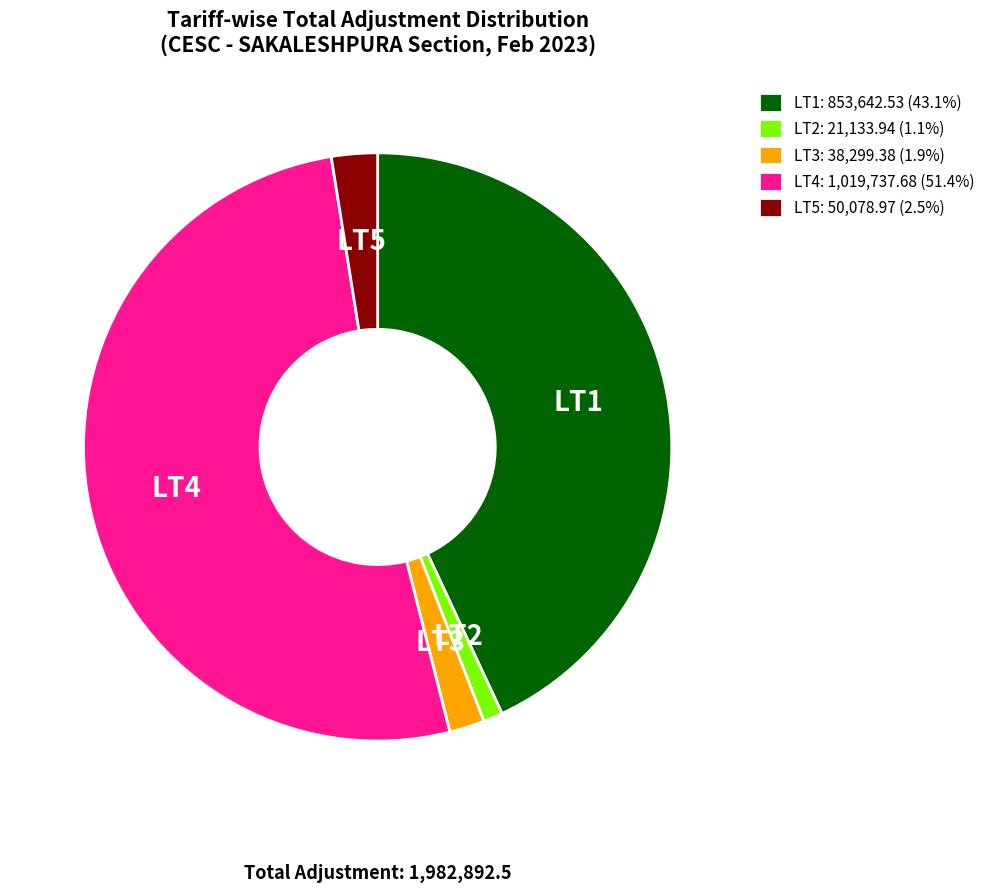

Does LT5 account for over 50% of the chart?

No